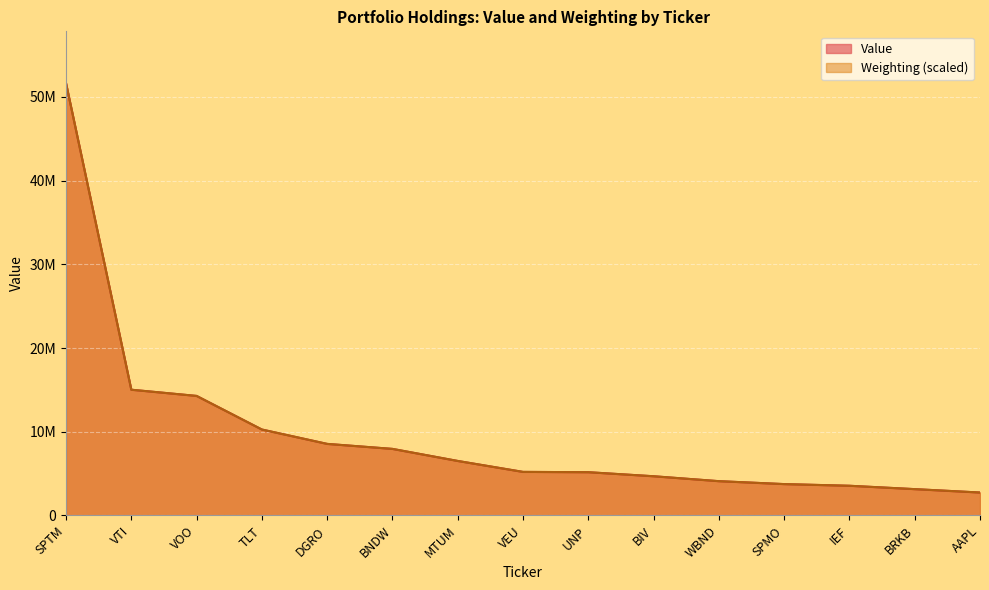

The Value series shows 7950000.0 at BNDW. True or false?

True